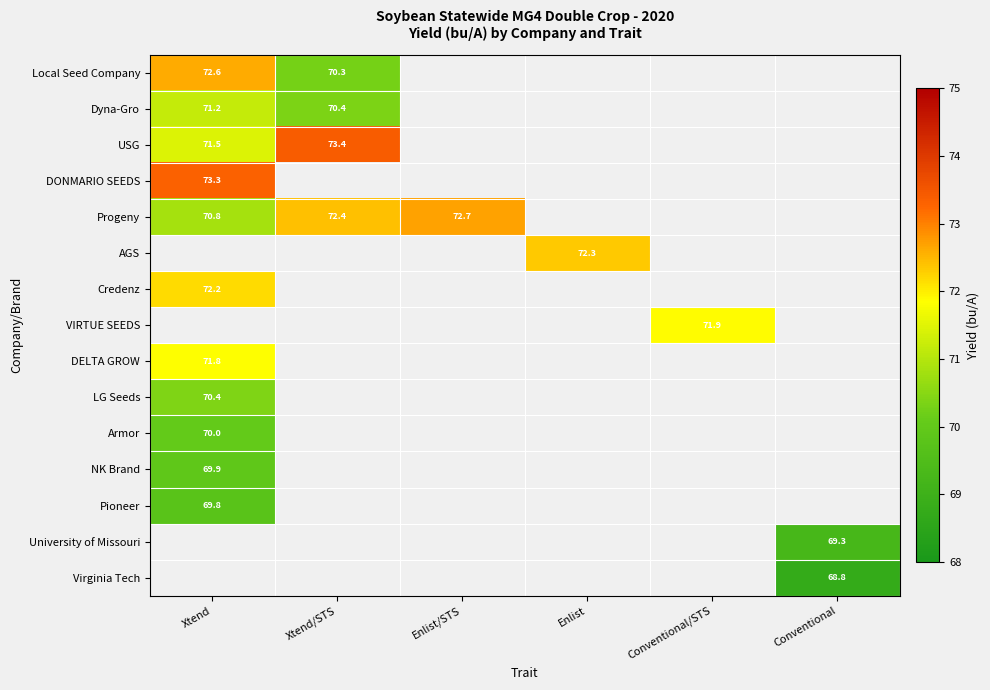

At which category is the sum across all series the highest?

Xtend